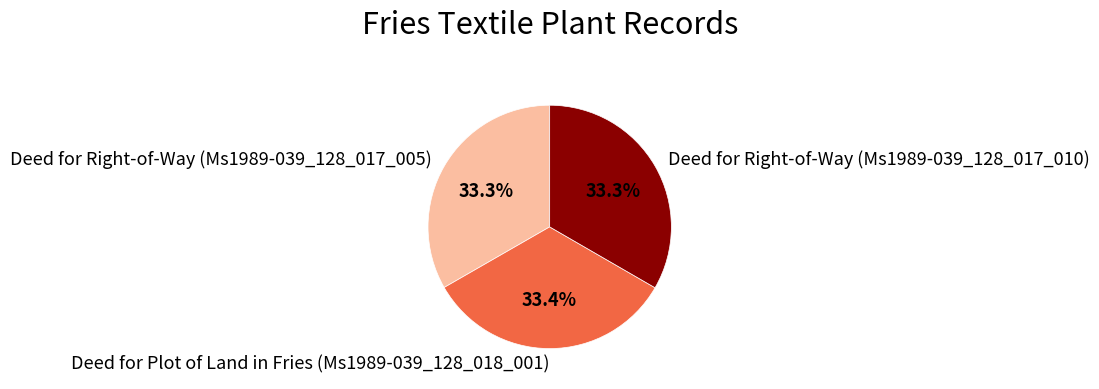

Is it true that Deed for Plot of Land in Fries (Ms1989-039_128_018_001) is 33% of the pie?

True